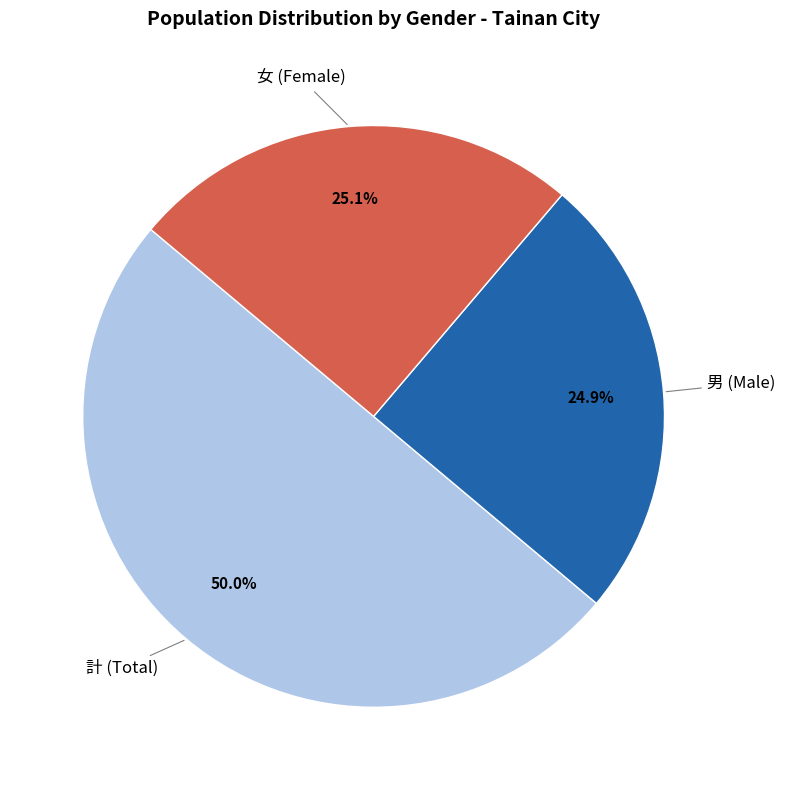

Do 男 and 計 together represent more than half of the pie?

Yes